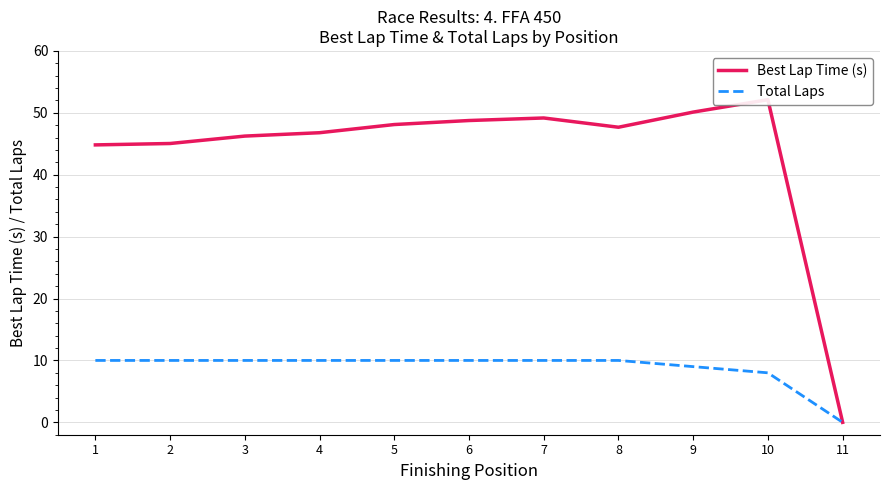

Where is the first local minimum for Best Lap Time (s)?

8